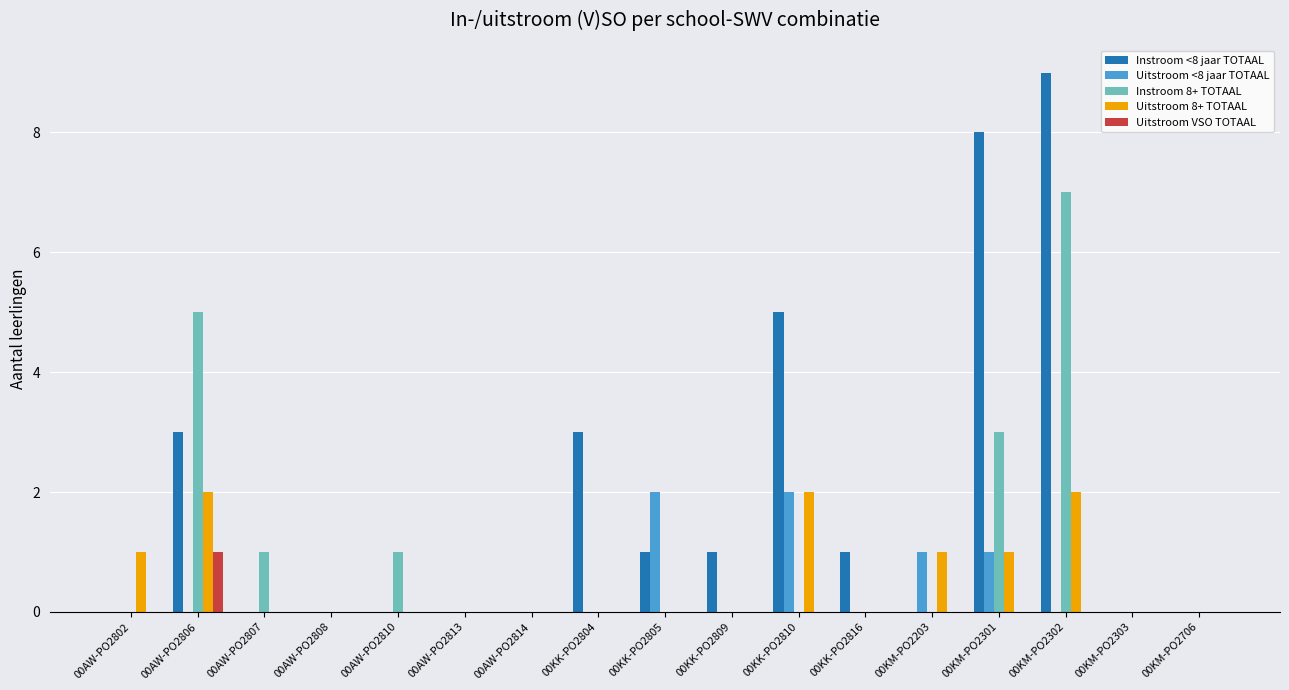

Between 00AW-PO2806 and 00KM-PO2303, which series saw the biggest shift?

Instroom 8+ TOTAAL